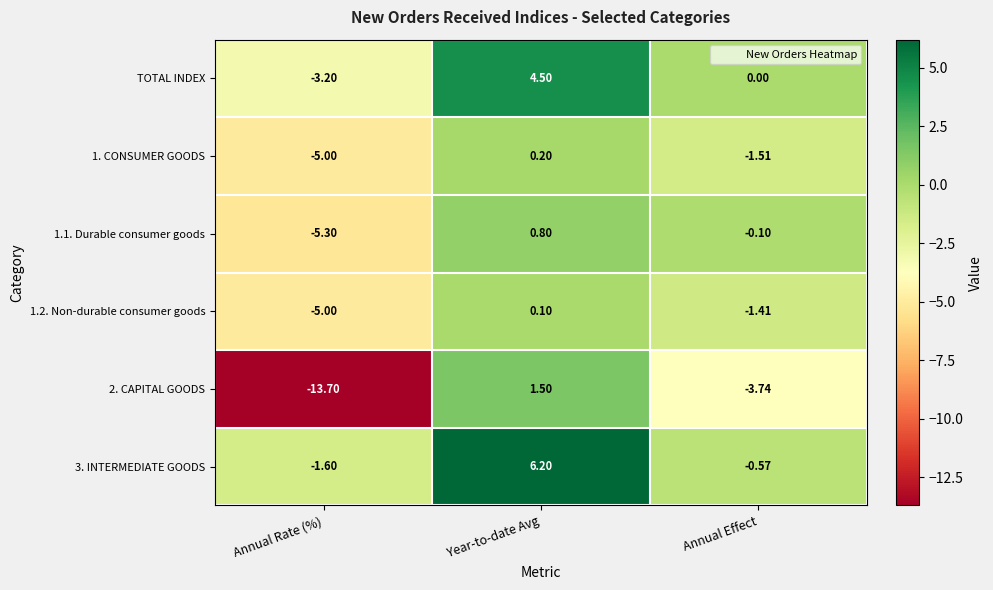

Between Annual Rate (%) and Year-to-date Avg, which series saw the biggest shift?

2. CAPITAL GOODS